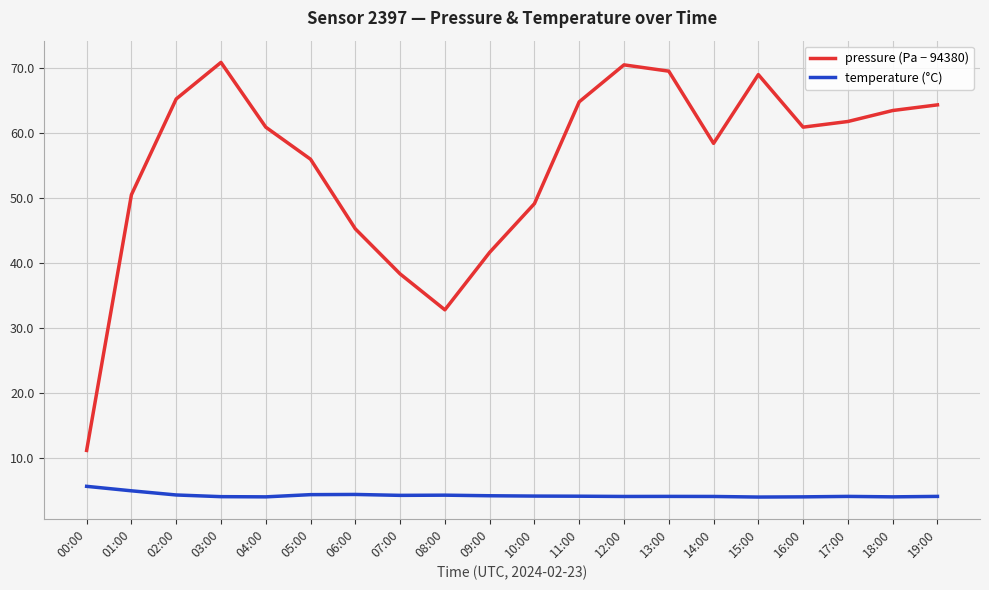

Does the chart display data point markers on the line(s)?

No